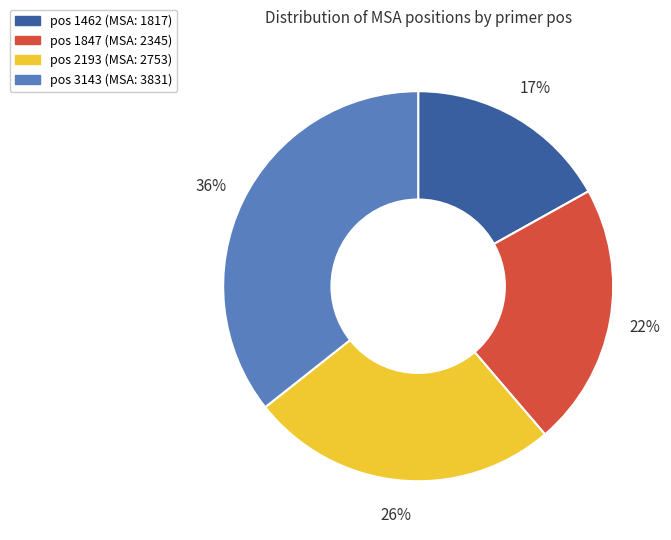

To the nearest percent, what is the difference between the largest and smallest slice percentages?

19%